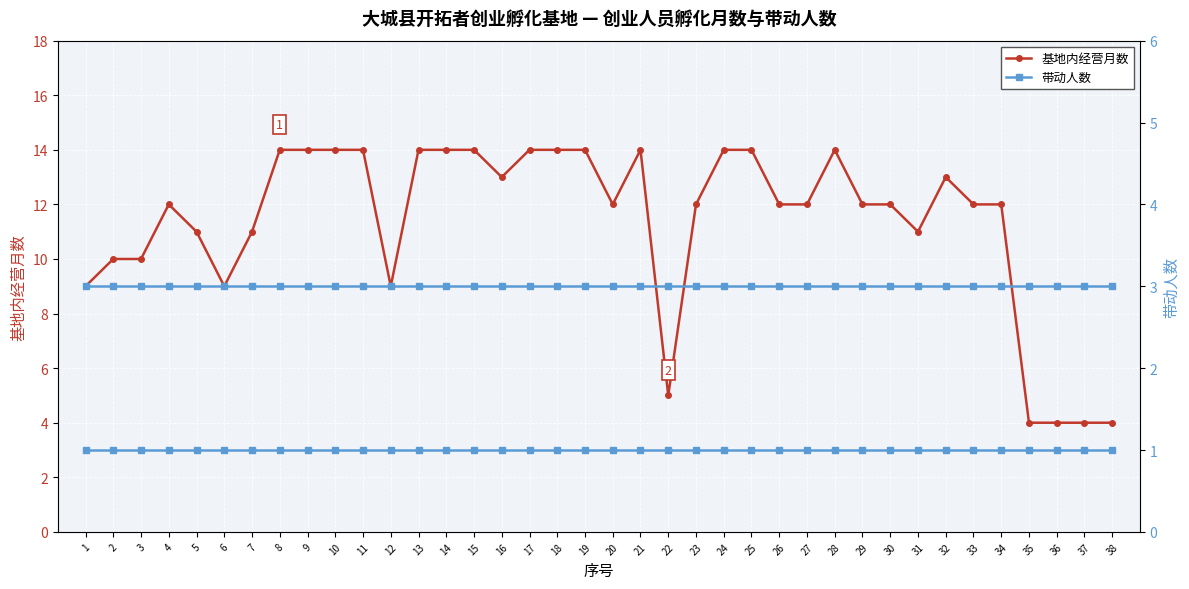

Which series has the widest spread of values?

基地内经营月数